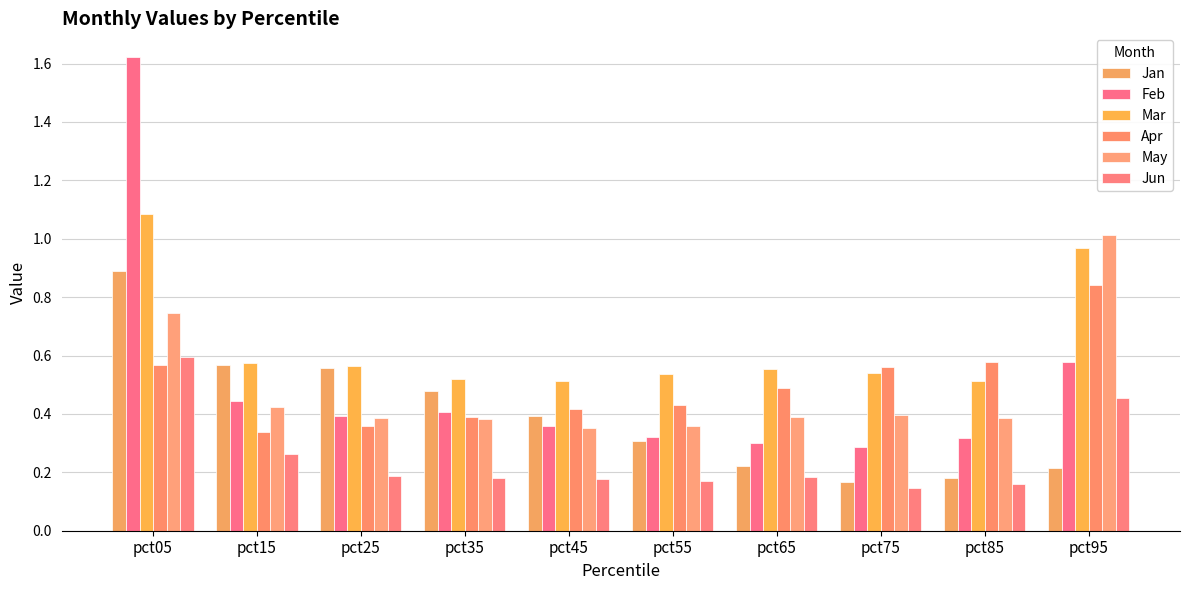

What is the value of the May bar at the 4th from the left?

0.4